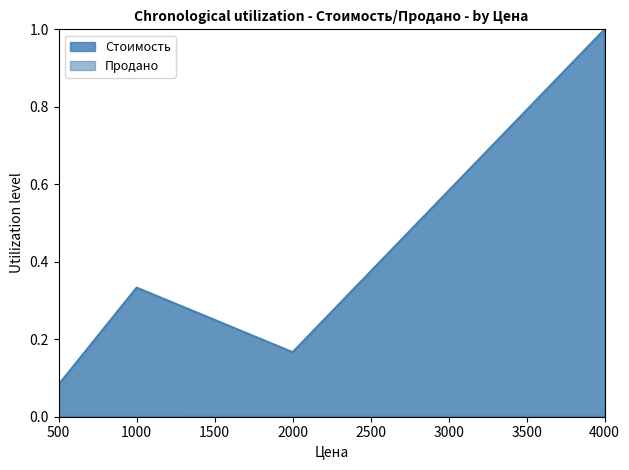

Where is the first local minimum for Стоимость?

2000